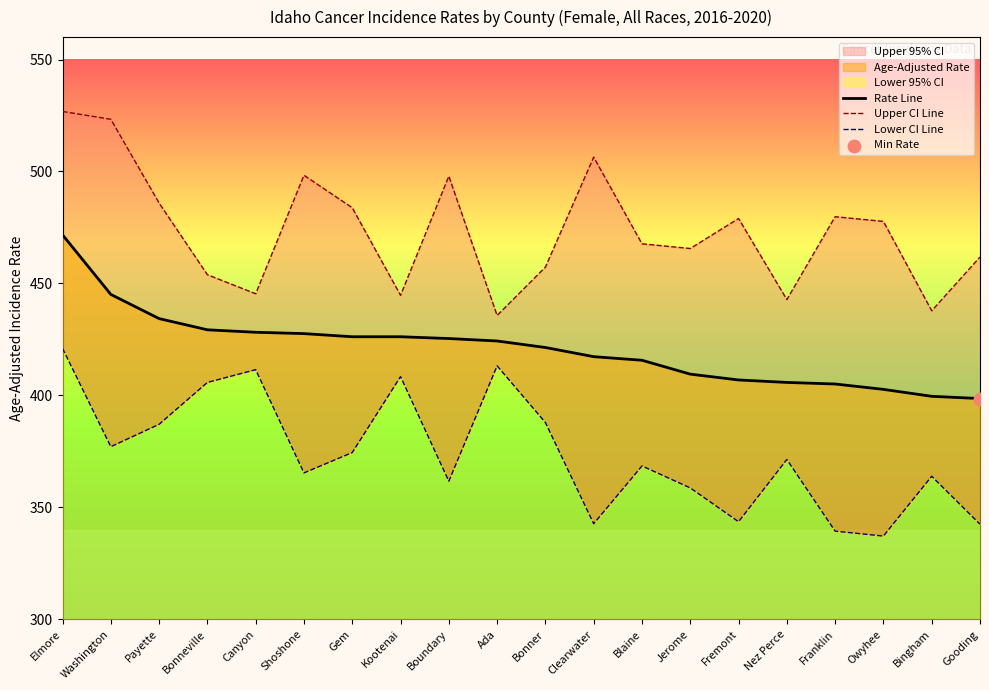

At how many categories does at least one series exceed 393?

20